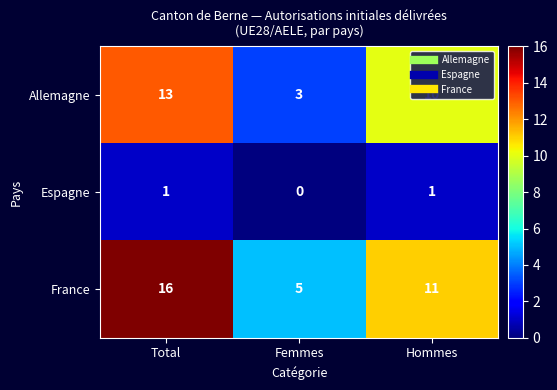

List the series in order of their peak value, lowest first.

Espagne, Allemagne, France